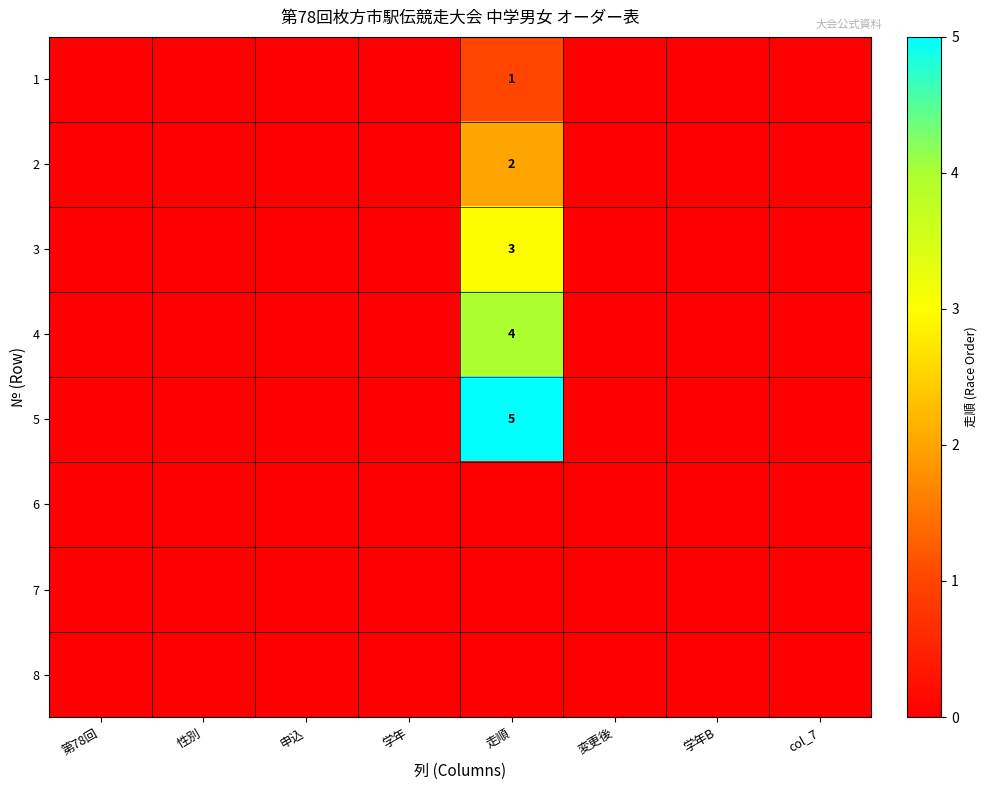

Between 申込 and 第78回, which is larger?

申込